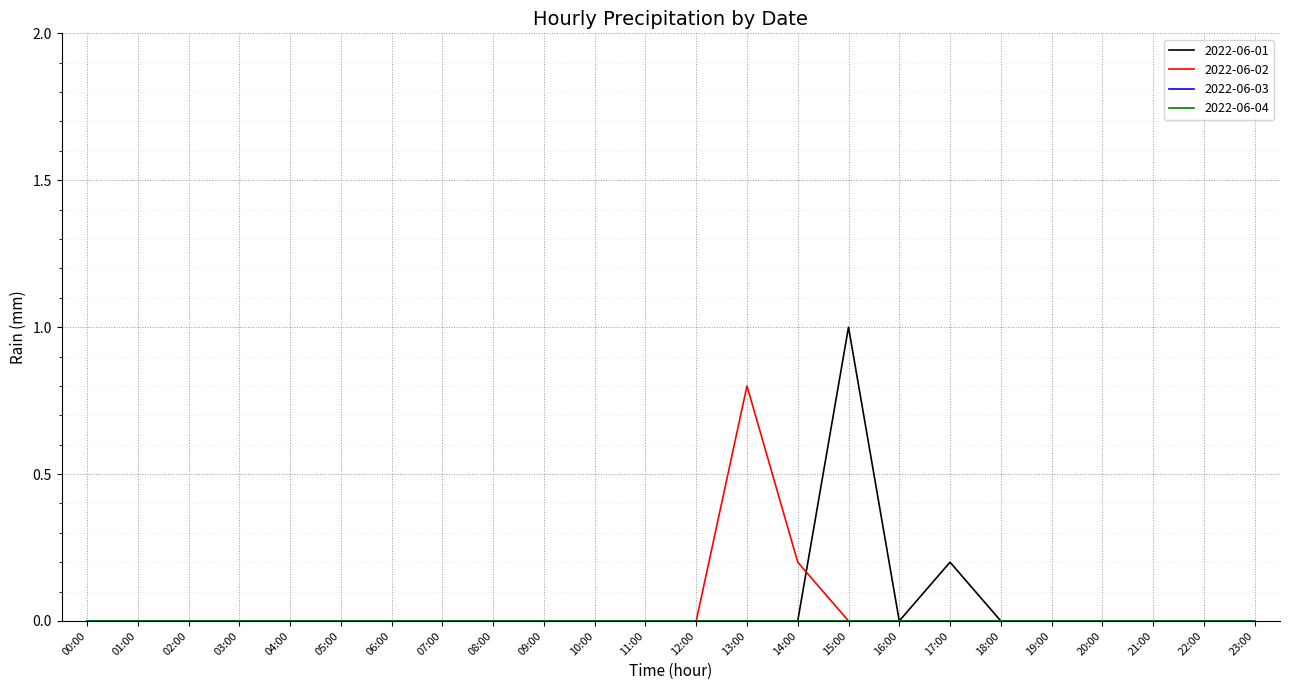

At which category is the sum across all series the highest?

15:00